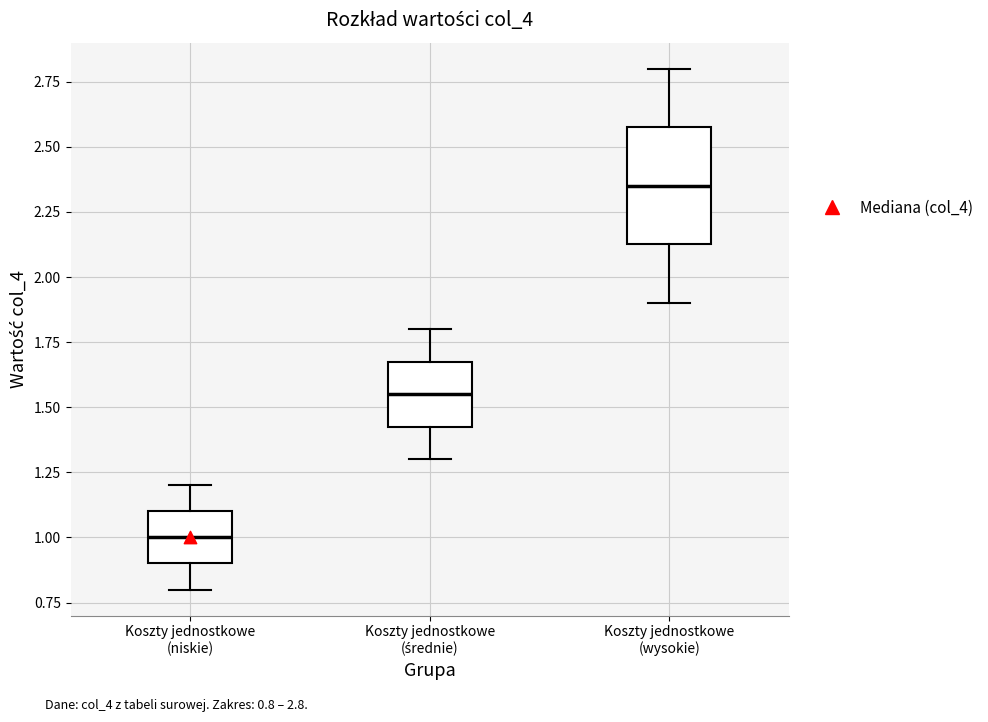

Where does the median line of the box for Koszty jednostkowe (niskie) sit on the y-axis? The values are not printed on the chart, so give them approximately, as read against the axis.

1.00